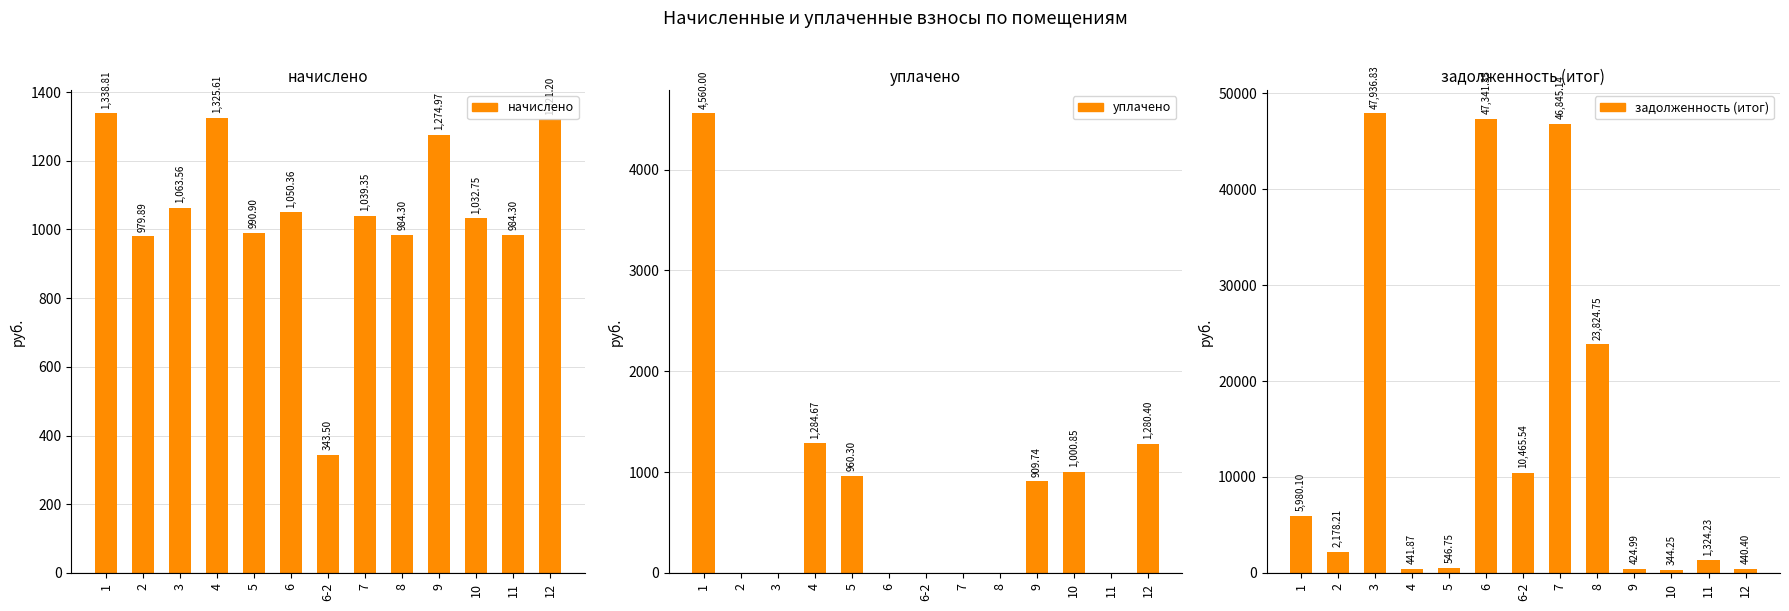

Where is уплачено nearest to the value 2280?

4